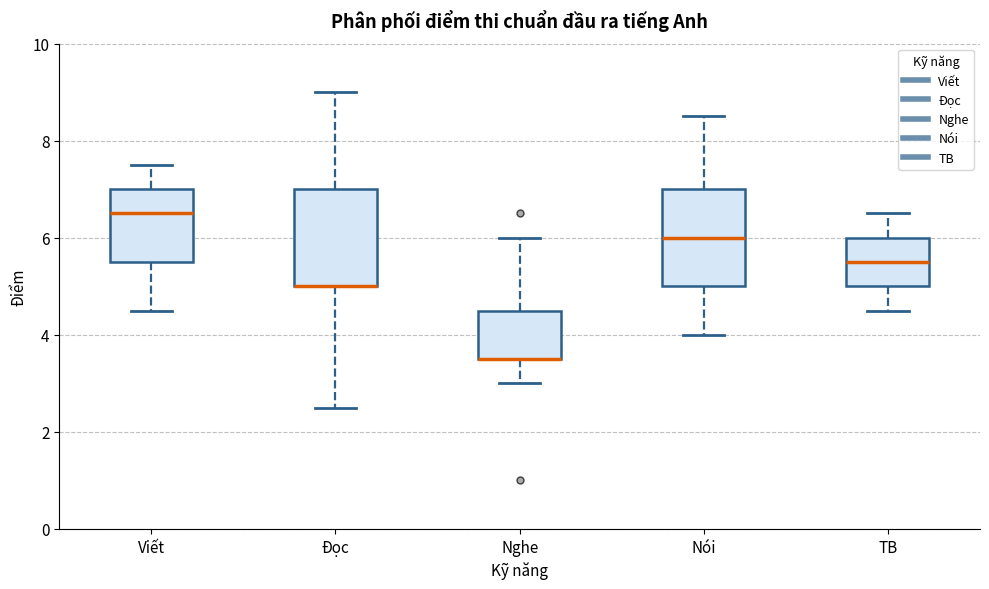

Where is the lower edge of the box for Nói on the y-axis? The values are not printed on the chart, so give them approximately, as read against the axis.

5.0